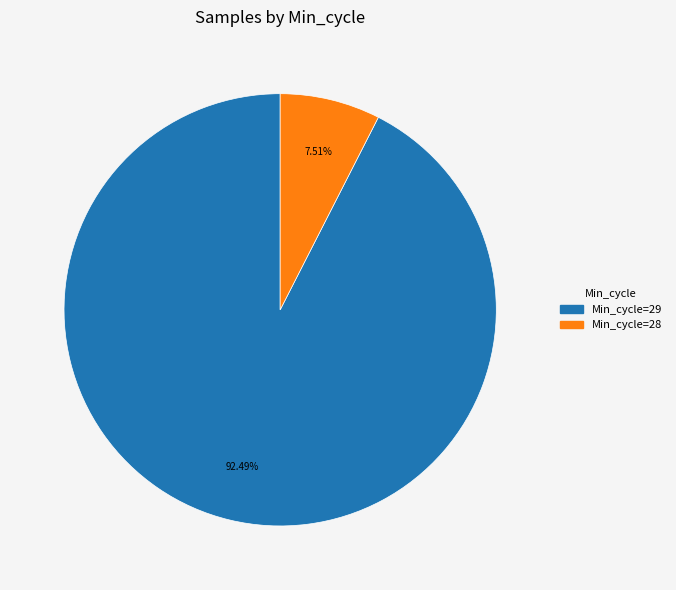

Is there a majority slice in this chart?

Yes